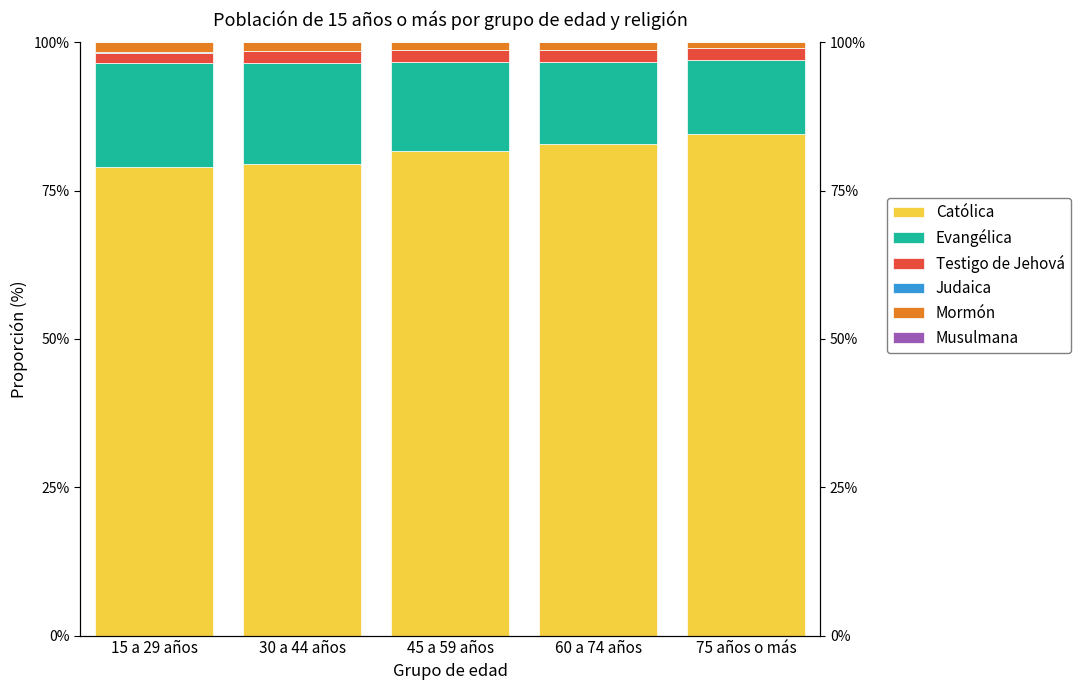

Between 60 a 74 años and 75 años o más, which series saw the biggest shift?

Católica